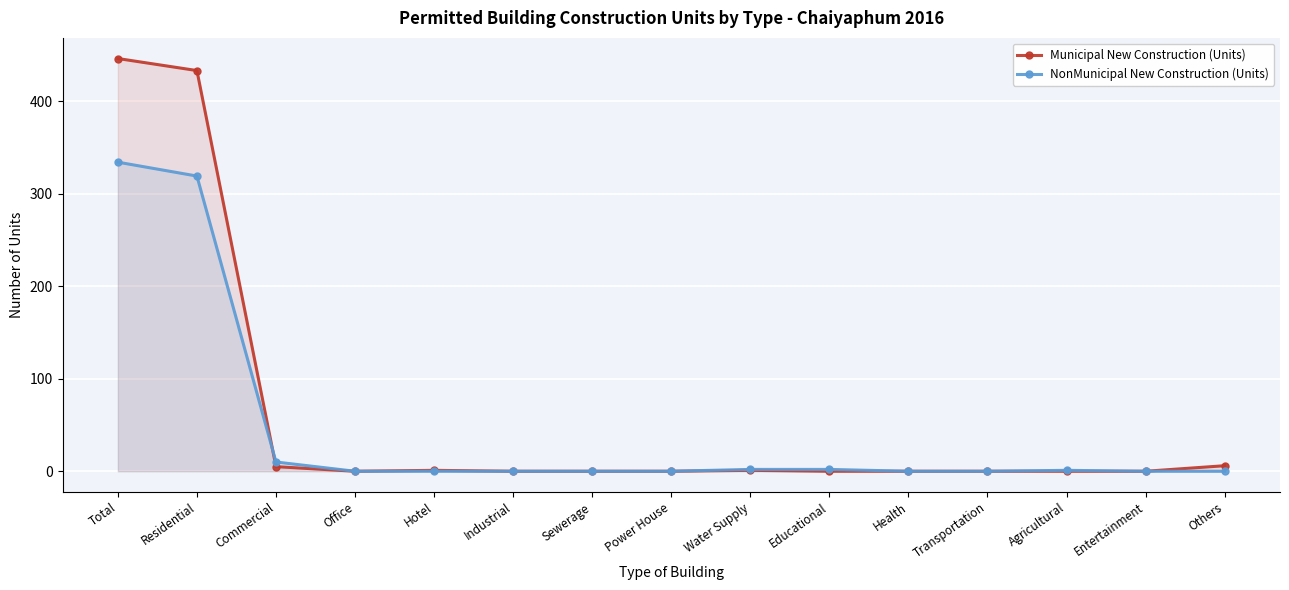

At which category is the sum across all series the highest?

Total